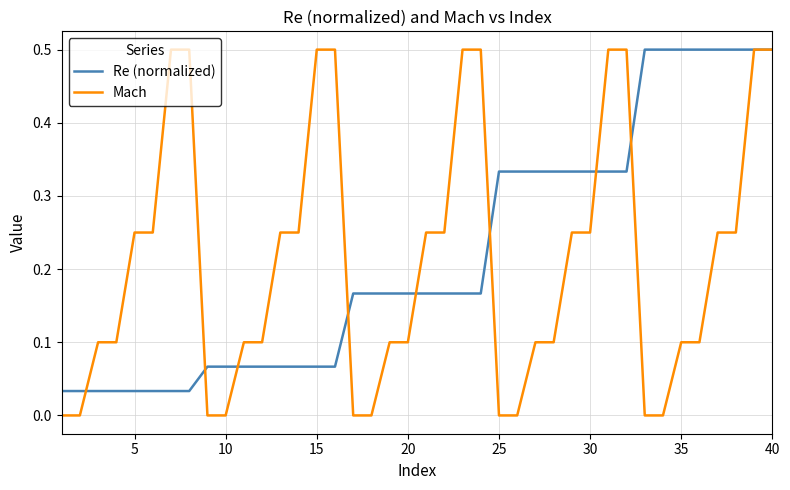

What is the maximum value shown in the chart?

0.5